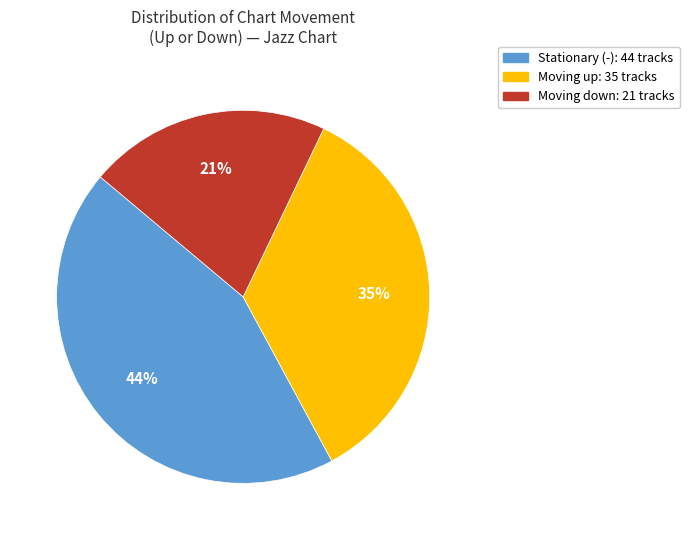

Is there a majority slice in this chart?

No